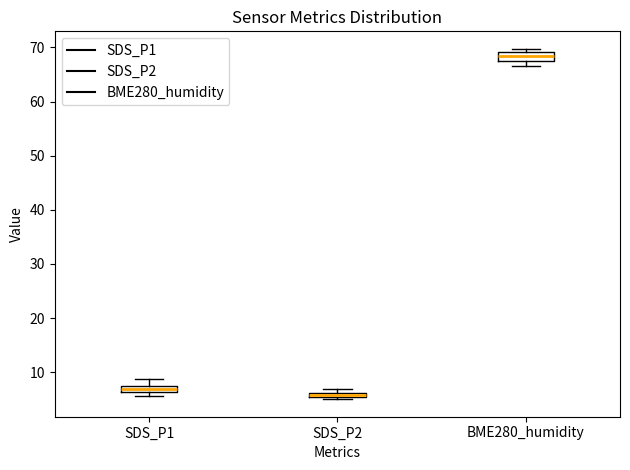

Where is the upper edge of the box for BME280_humidity on the y-axis? The values are not printed on the chart, so give them approximately, as read against the axis.

69